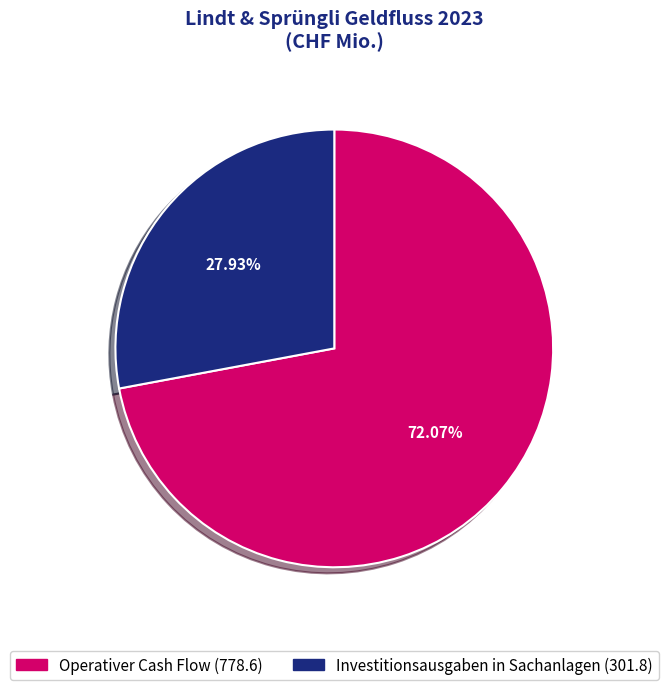

To the nearest percent, what percentage of the pie is Operativer Cash Flow?

72%